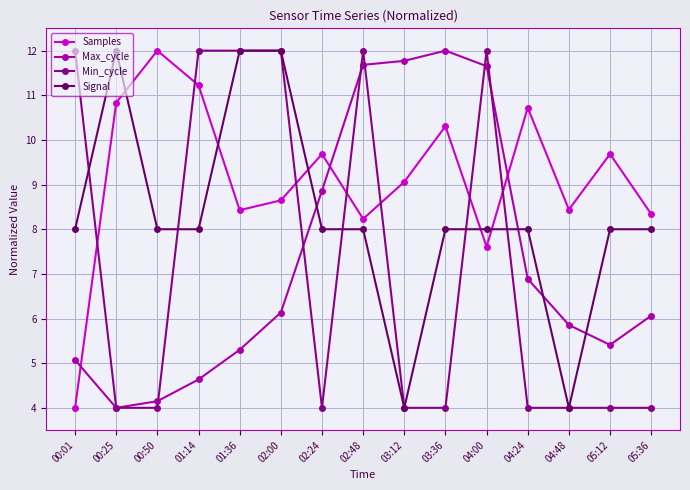

What is the minimum value shown in the chart?

4.0